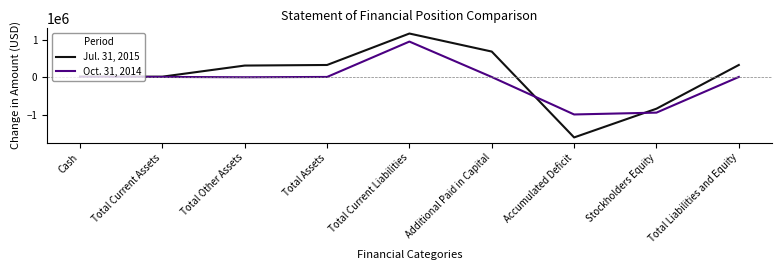

At which category does the chart reach its peak across all series?

Total Current Liabilities